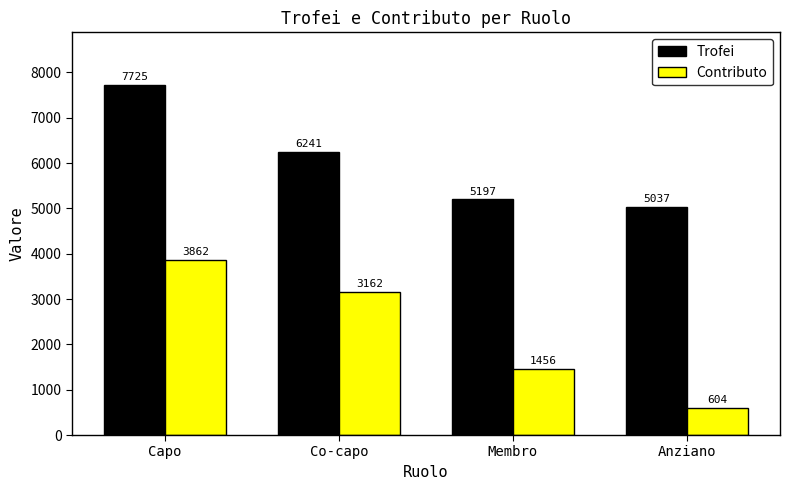

Reading left to right, extract all data points from this chart.

Trofei: 7725	6241	5197	5037
Contributo: 3862	3162	1456	604